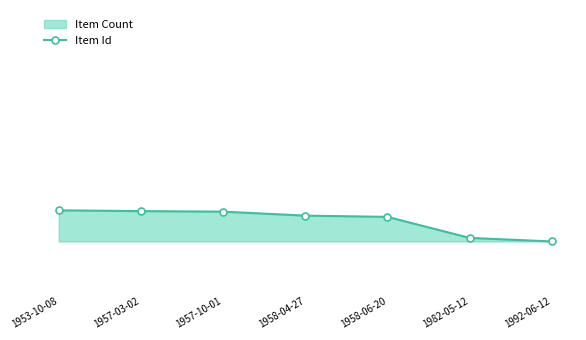

What is the greatest value displayed?

68844